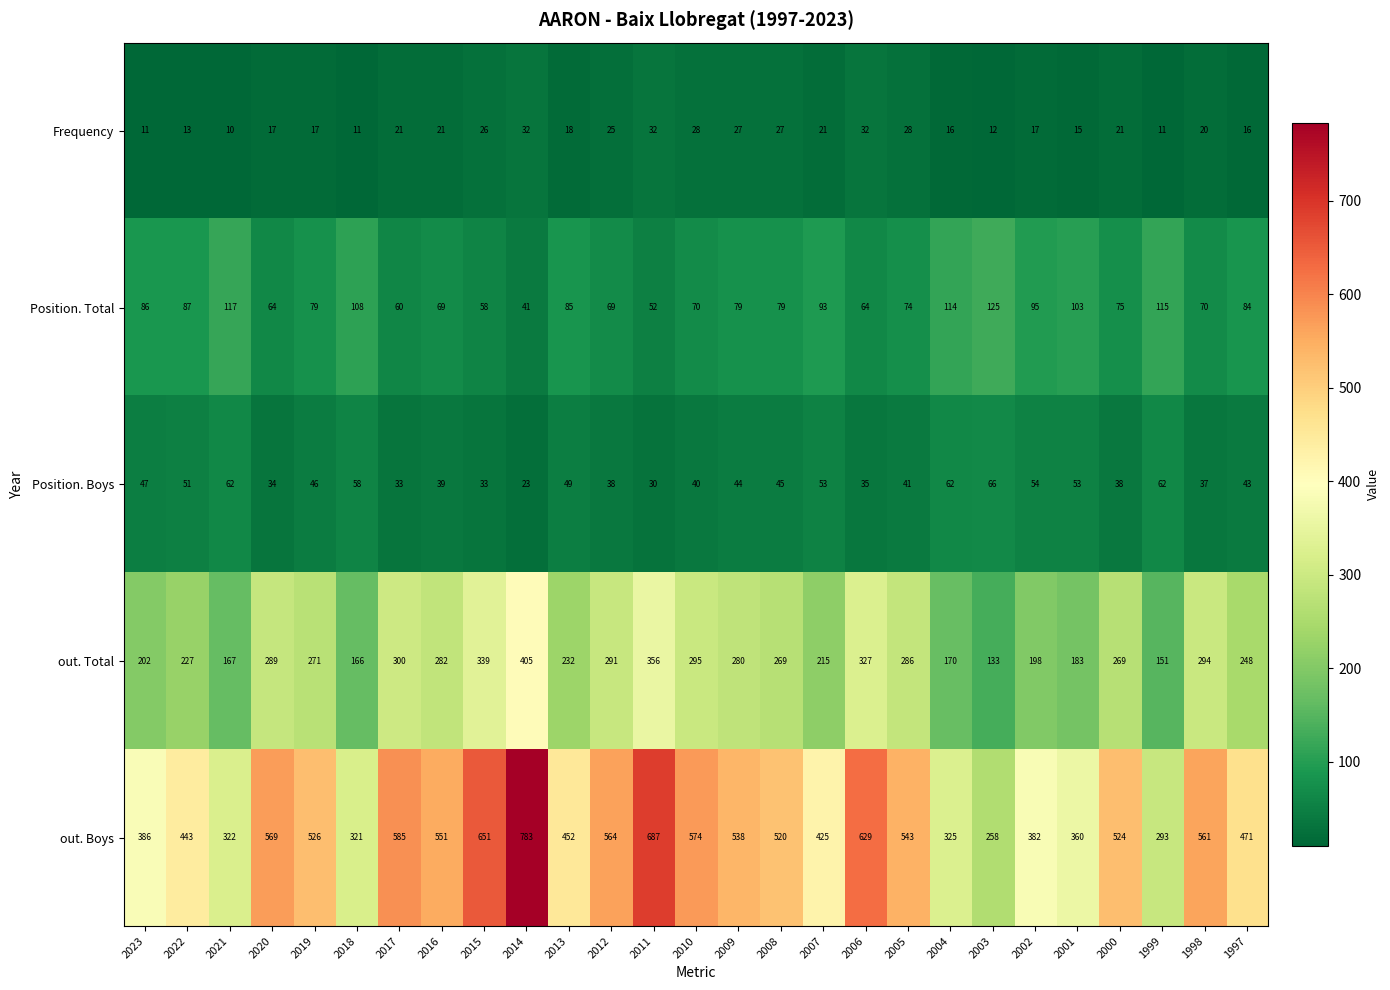

What is the sum of the out. Total values at 1997 and 2021?

415